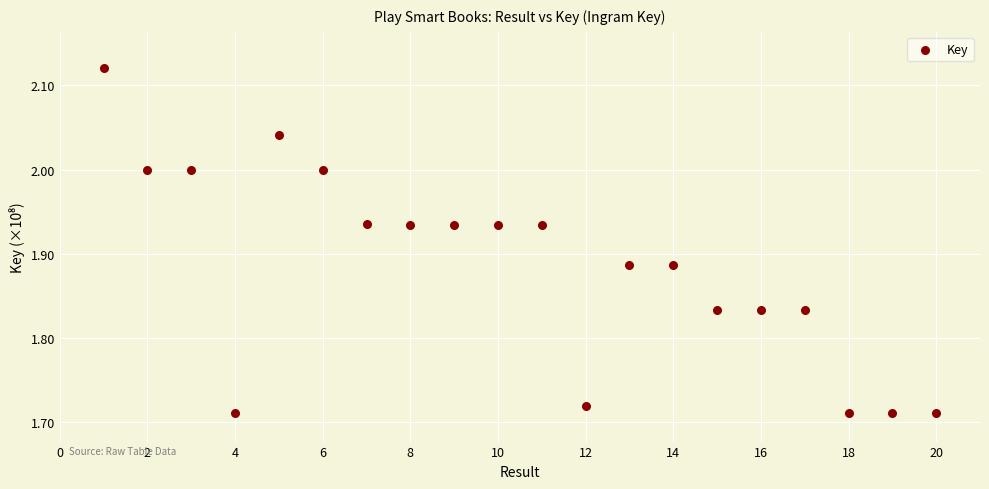

What is the range of X values (max minus min)?

19.0